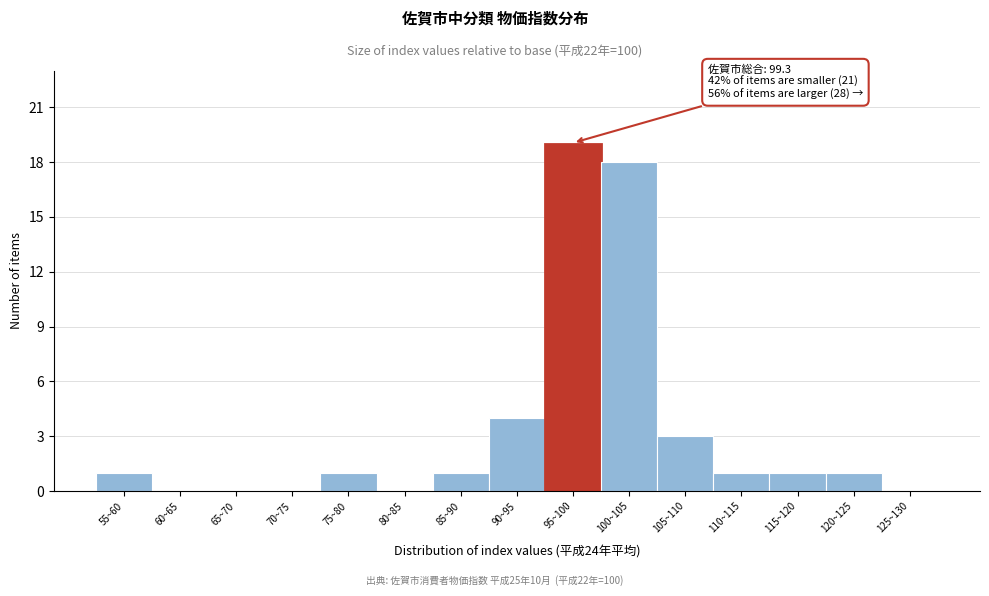

Reading right to left, extract all data points from this chart.

125~130=0	120~125=1	115~120=1	110~115=1	105~110=3	100~105=18	95~100=19	90~95=4	85~90=1	80~85=0	75~80=1	70~75=0	65~70=0	60~65=0	55~60=1